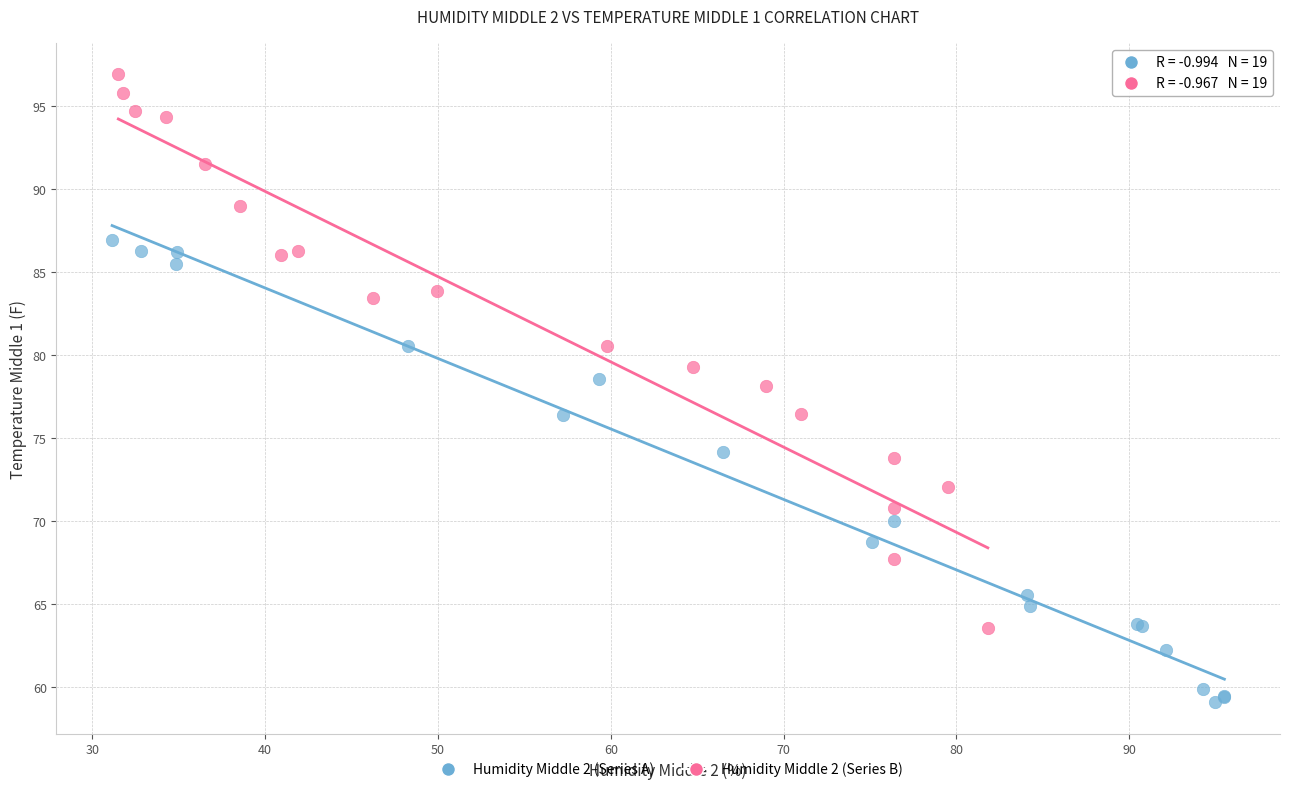

Which series contains the highest Y value?

Humidity Middle 2 (Series B)